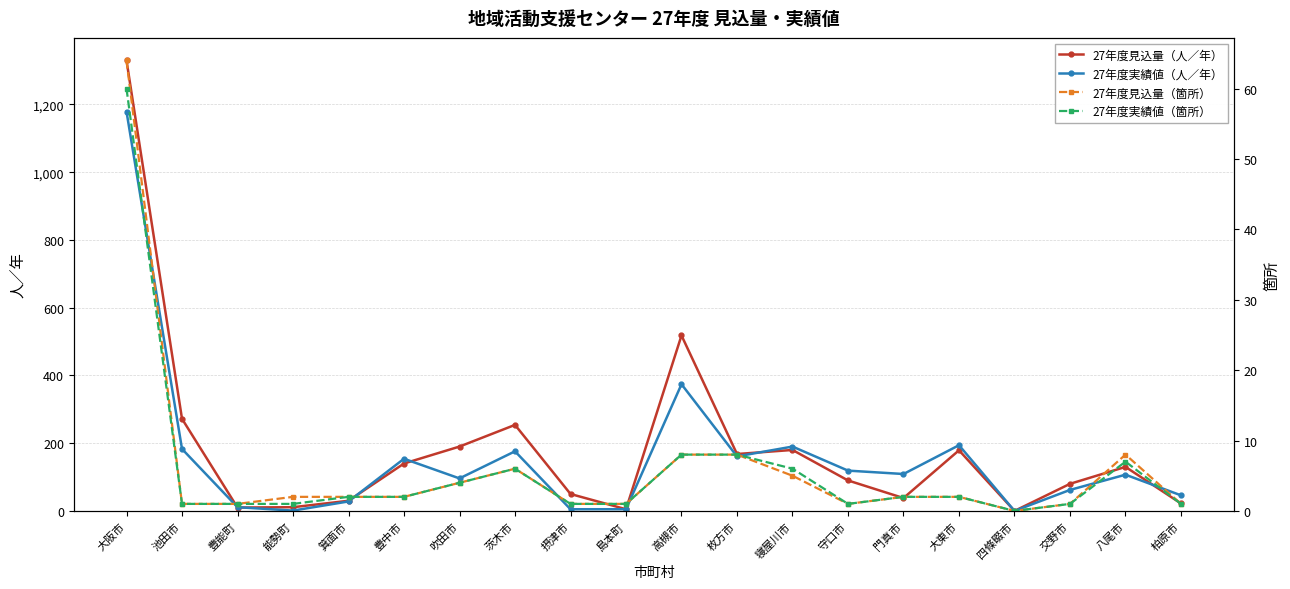

Reading left to right, list all the values displayed in this chart.

27年度見込量（人／年）: 1330	272	10	11	30	140	190	254	50	5	518	168	180	90	38	179	0	80	130	22
27年度実績値（人／年）: 1179	183	11	1	28	154	96	176	5	5	374	161	190	119	109	194	0	62	107	46
27年度見込量（箇所）: 64	1	1	2	2	2	4	6	1	1	8	8	5	1	2	2	0	1	8	1
27年度実績値（箇所）: 60	1	1	1	2	2	4	6	1	1	8	8	6	1	2	2	0	1	7	1